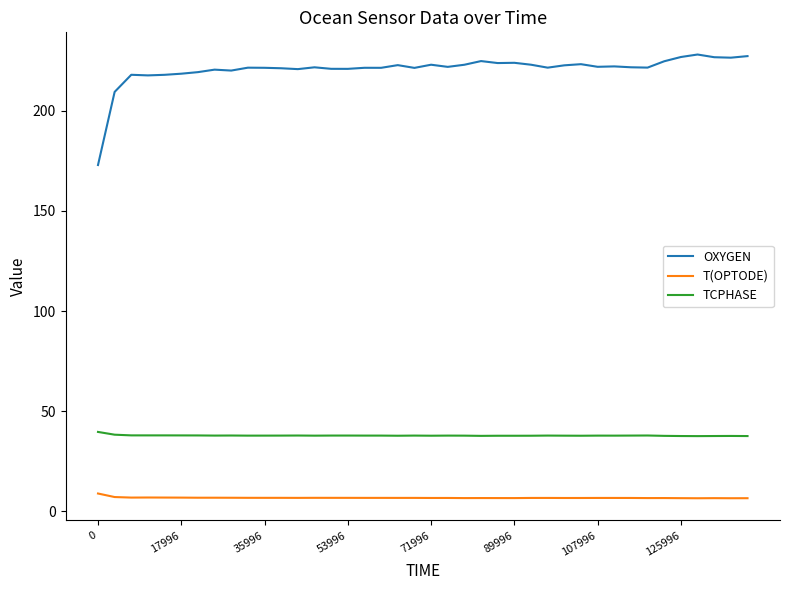

True or false: OXYGEN and T(OPTODE) cross at least once.

False